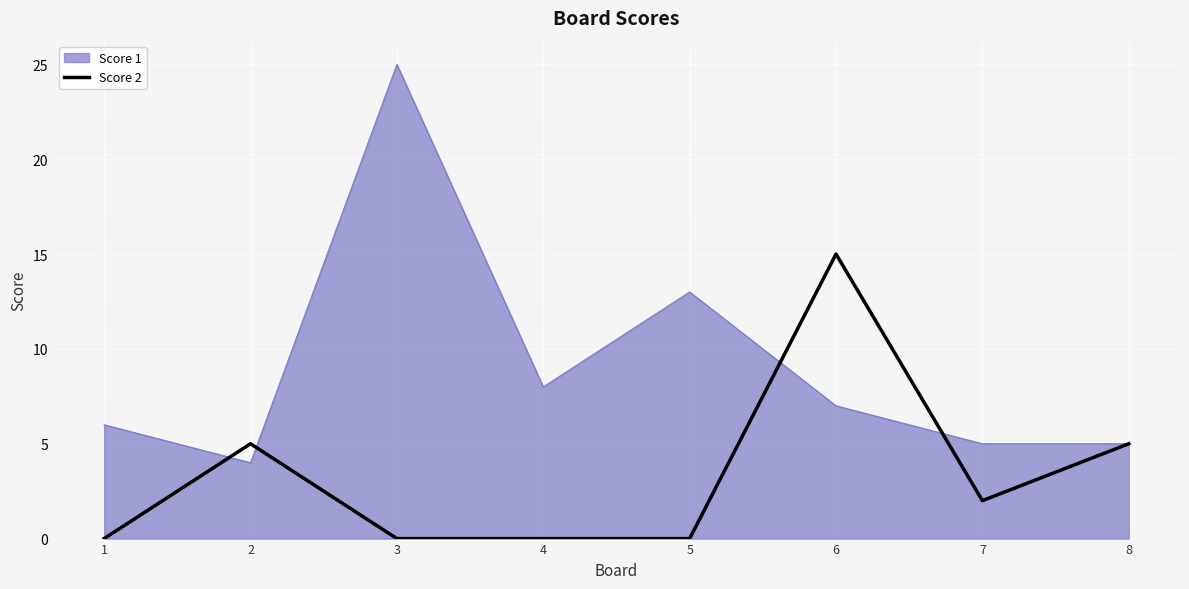

Which series changed the most between 3 and 7?

Score 1